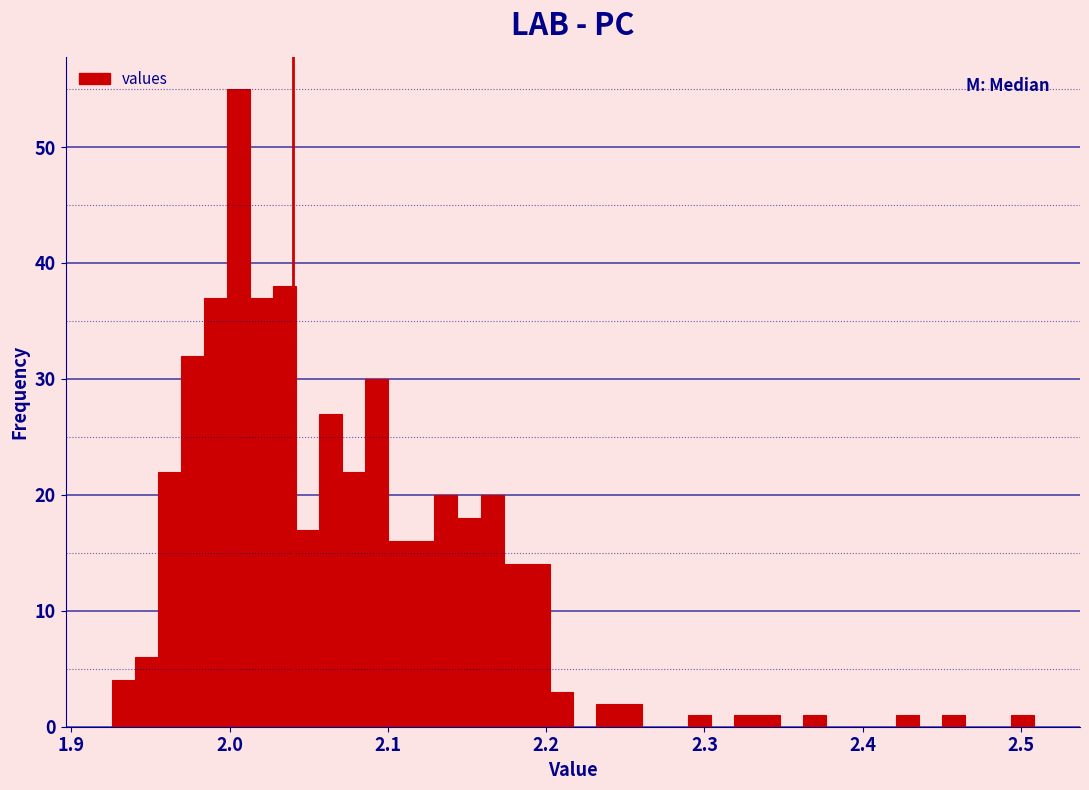

Read against the x-axis, roughly where is the centre of the tallest bar?

2.01